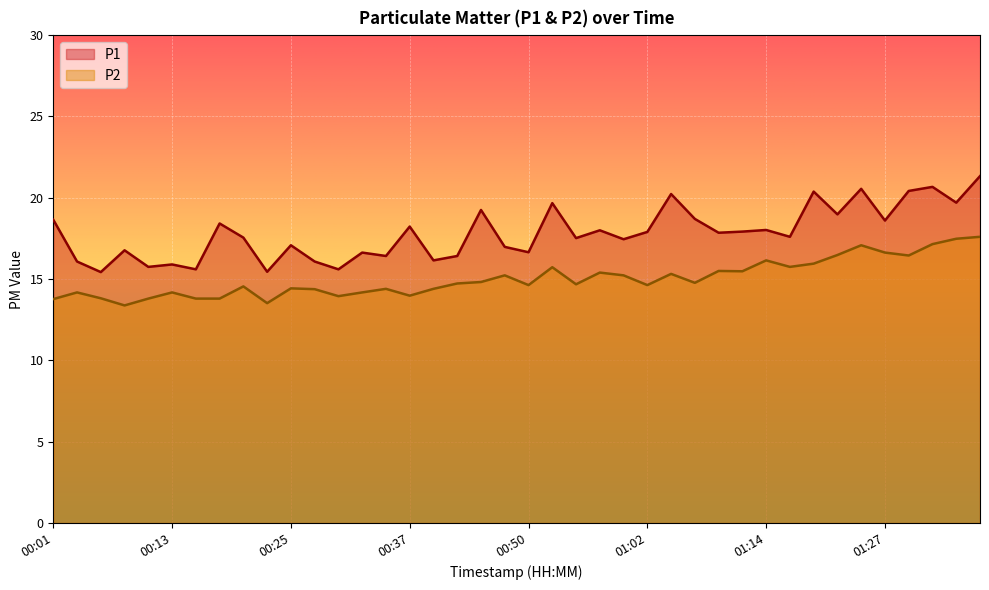

How many lines are shown in the chart?

2